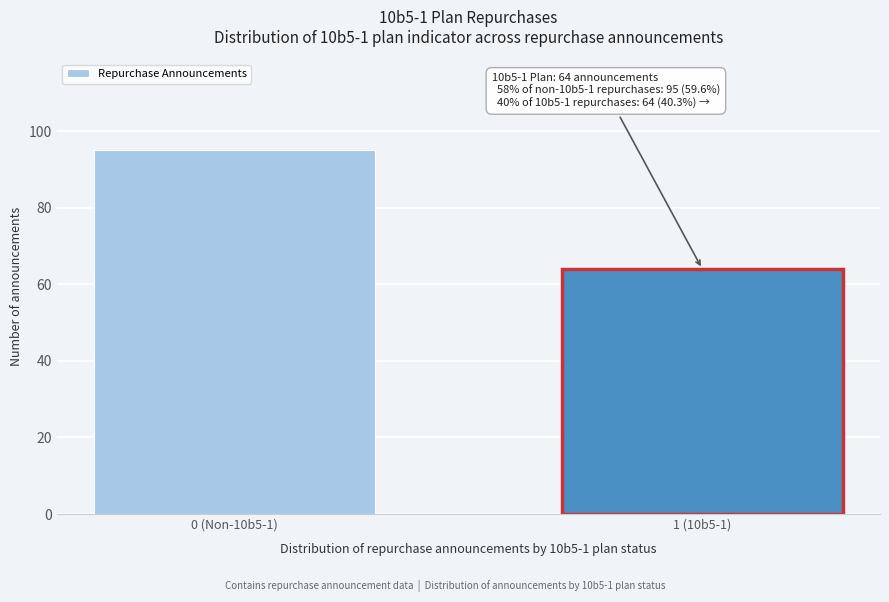

Reading left to right, extract all data points from this chart.

95	64